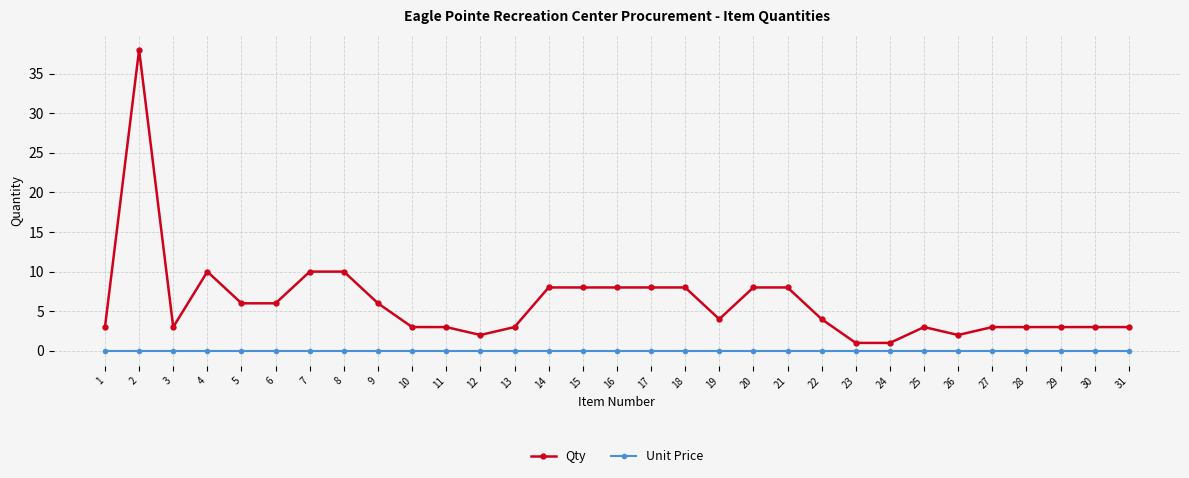

Reading left to right, extract all data points from this chart.

Qty: 1=3	2=38	3=3	4=10	5=6	6=6	7=10	8=10	9=6	10=3	11=3	12=2	13=3	14=8	15=8	16=8	17=8	18=8	19=4	20=8	21=8	22=4	23=1	24=1	25=3	26=2	27=3	28=3	29=3	30=3	31=3
Unit Price: 1=0	2=0	3=0	4=0	5=0	6=0	7=0	8=0	9=0	10=0	11=0	12=0	13=0	14=0	15=0	16=0	17=0	18=0	19=0	20=0	21=0	22=0	23=0	24=0	25=0	26=0	27=0	28=0	29=0	30=0	31=0